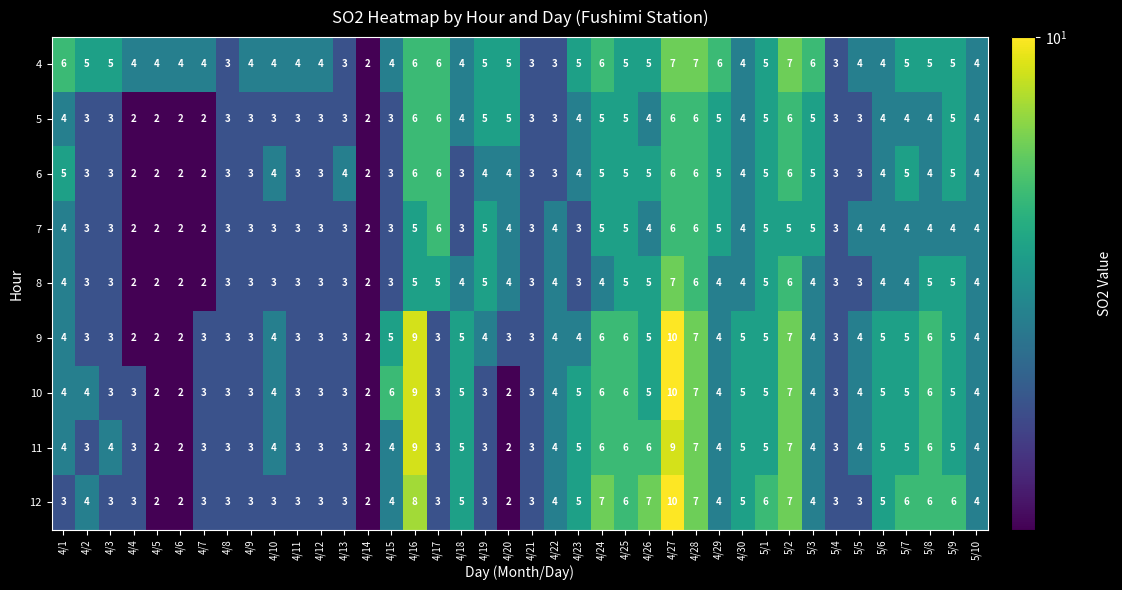

What is the average value of the 10 series?

4